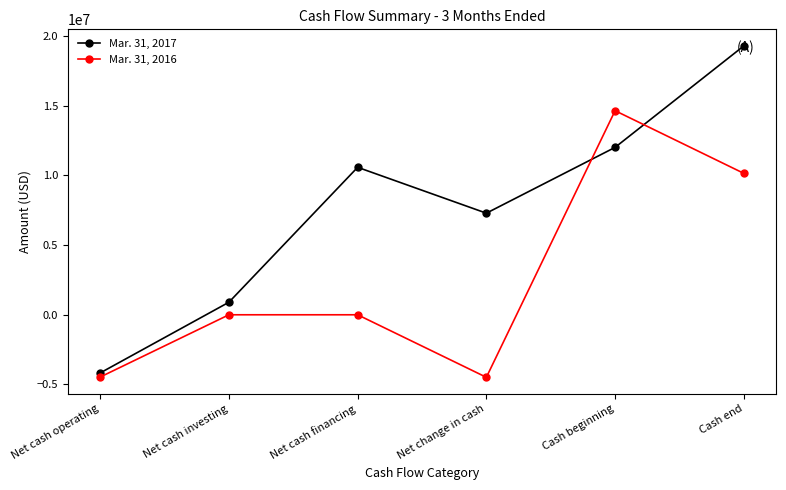

What are all the series names shown in the legend?

Mar. 31, 2017, Mar. 31, 2016